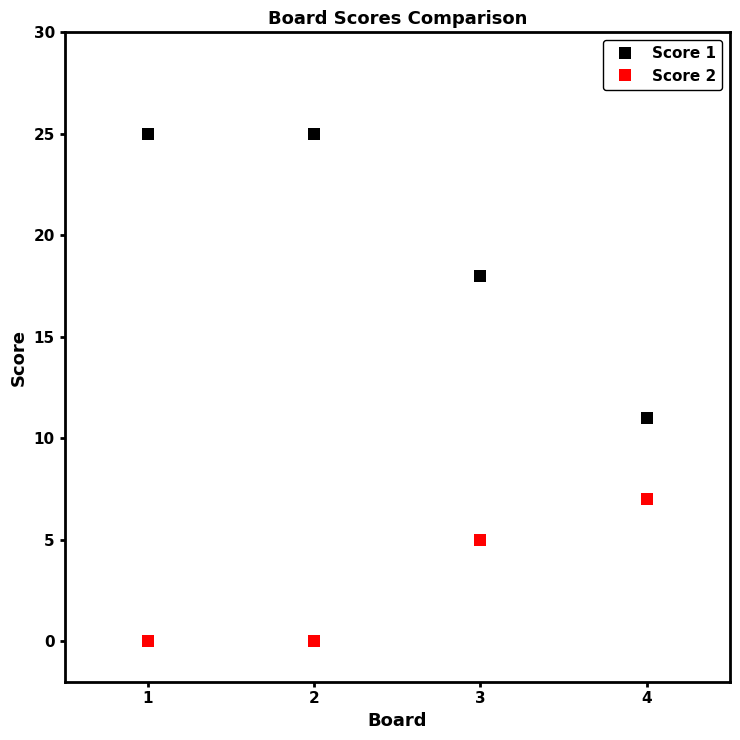

What is the average value of the Score 1 series?

20